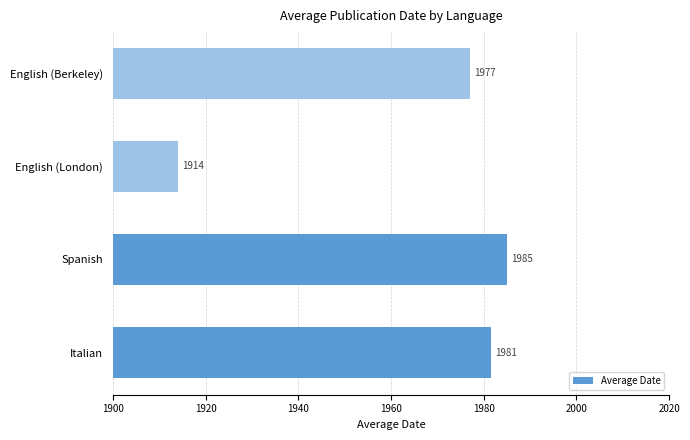

Between Italian and English (Berkeley), which is larger?

Italian